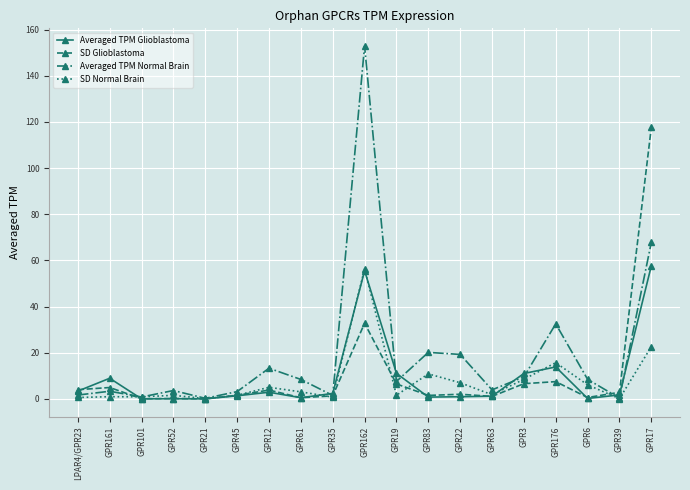

List the series in order of their peak value, lowest first.

SD Normal Brain, Averaged TPM Glioblastoma, SD Glioblastoma, Averaged TPM Normal Brain